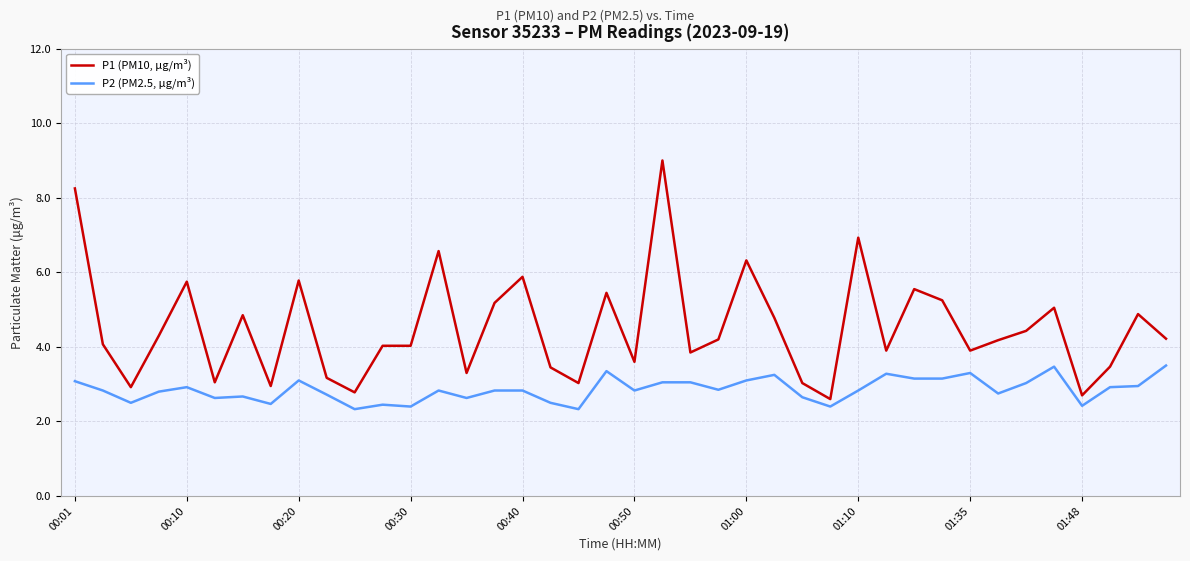

Which series has the widest spread of values?

P1 (PM10, µg/m³)